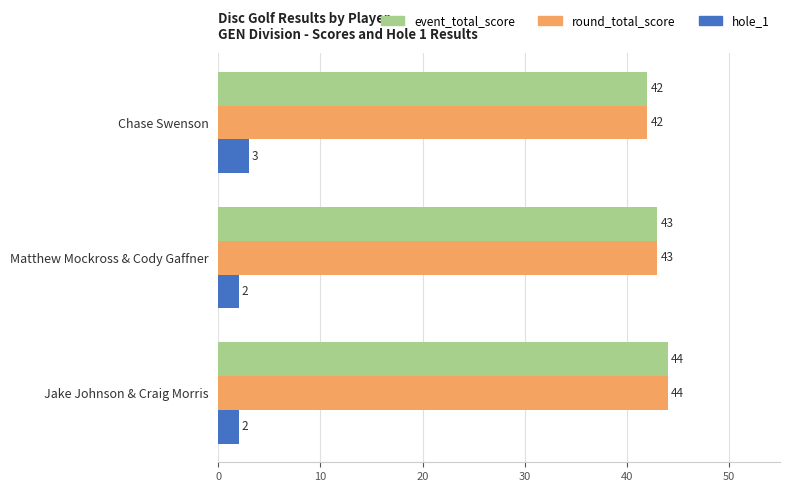

Count the round_total_score values in the range 42 to 44.

3